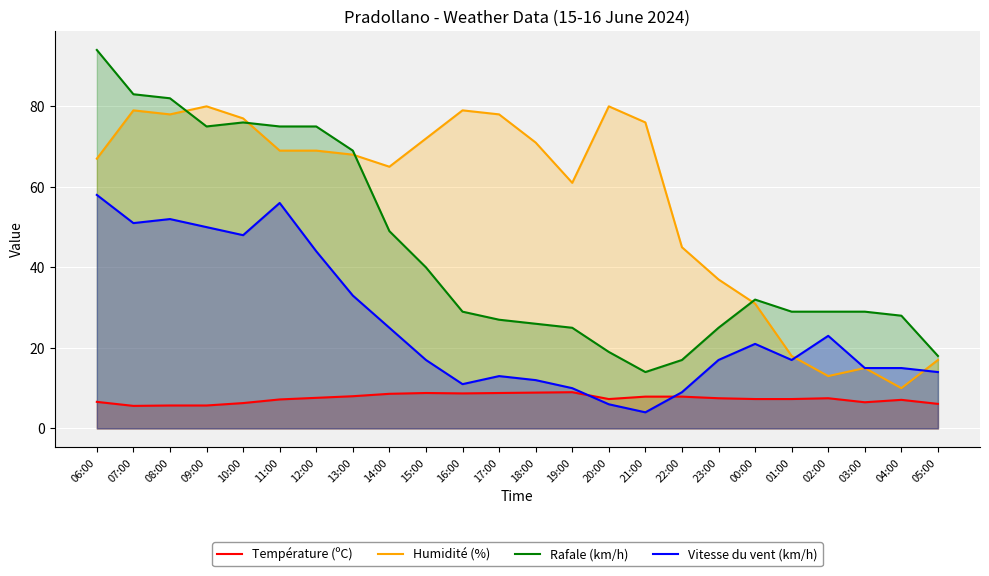

At which label is Rafale (km/h) closest to 54?

14:00